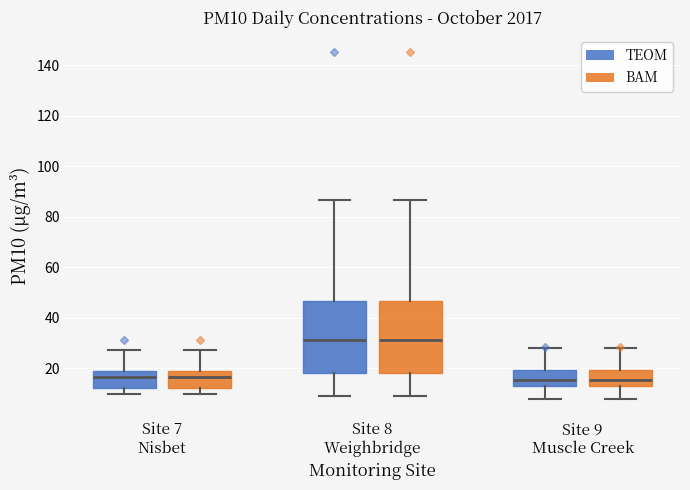

Reading left to right, transcribe this box plot: for each box, give where its median line is, the range the box spans, and where its two whiskers end, as read against the y-axis. The values are not printed on the chart, so give them approximately, as read against the axis.

Site 7 Nisbet (TEOM): median 16, box 12 to 18, whiskers 10 to 28
Site 7 Nisbet (BAM): median 16, box 12 to 18, whiskers 10 to 28
Site 8 Weighbridge (TEOM): median 32, box 18 to 46, whiskers 8 to 86
Site 8 Weighbridge (BAM): median 32, box 18 to 46, whiskers 8 to 86
Site 9 Muscle Creek (TEOM): median 16, box 12 to 20, whiskers 8 to 28
Site 9 Muscle Creek (BAM): median 16, box 12 to 20, whiskers 8 to 28